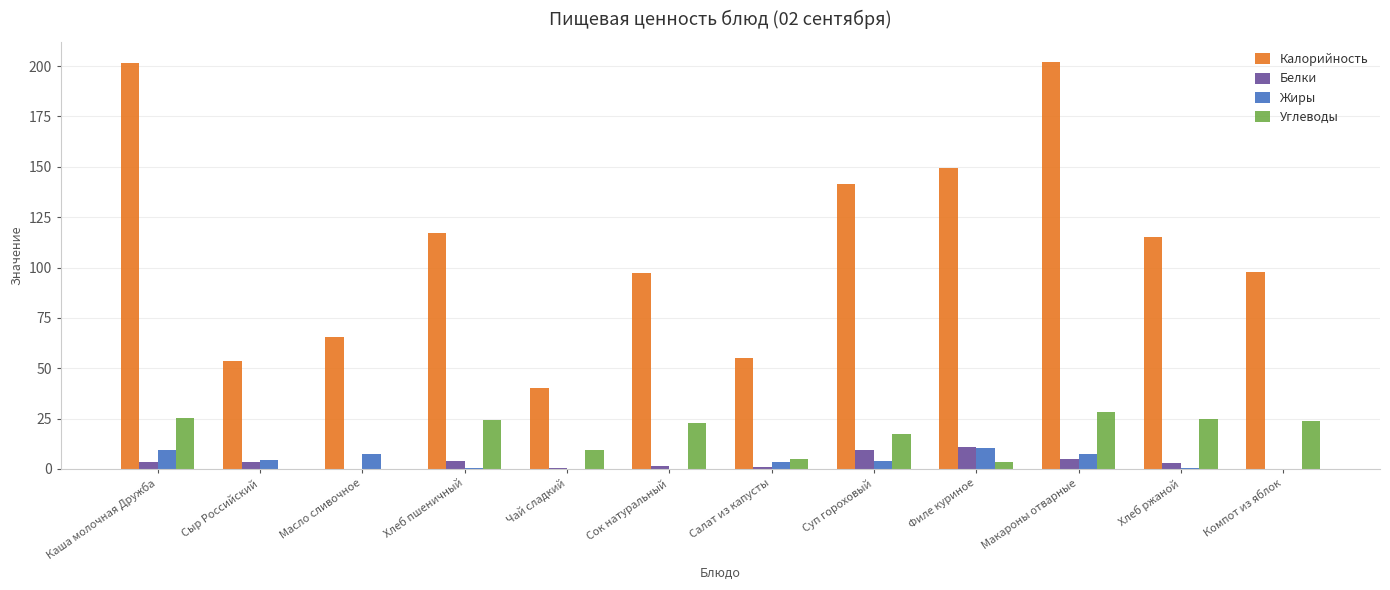

True or false: Калорийность has a value of 201.9 at Макароны отварные.

True